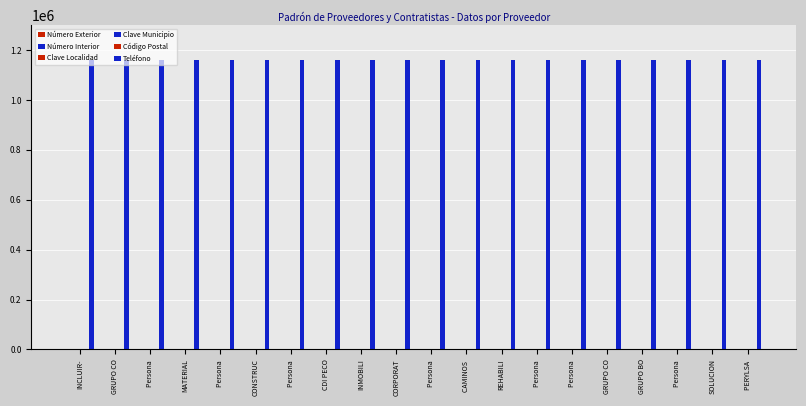

Count the number of data series in this chart.

2